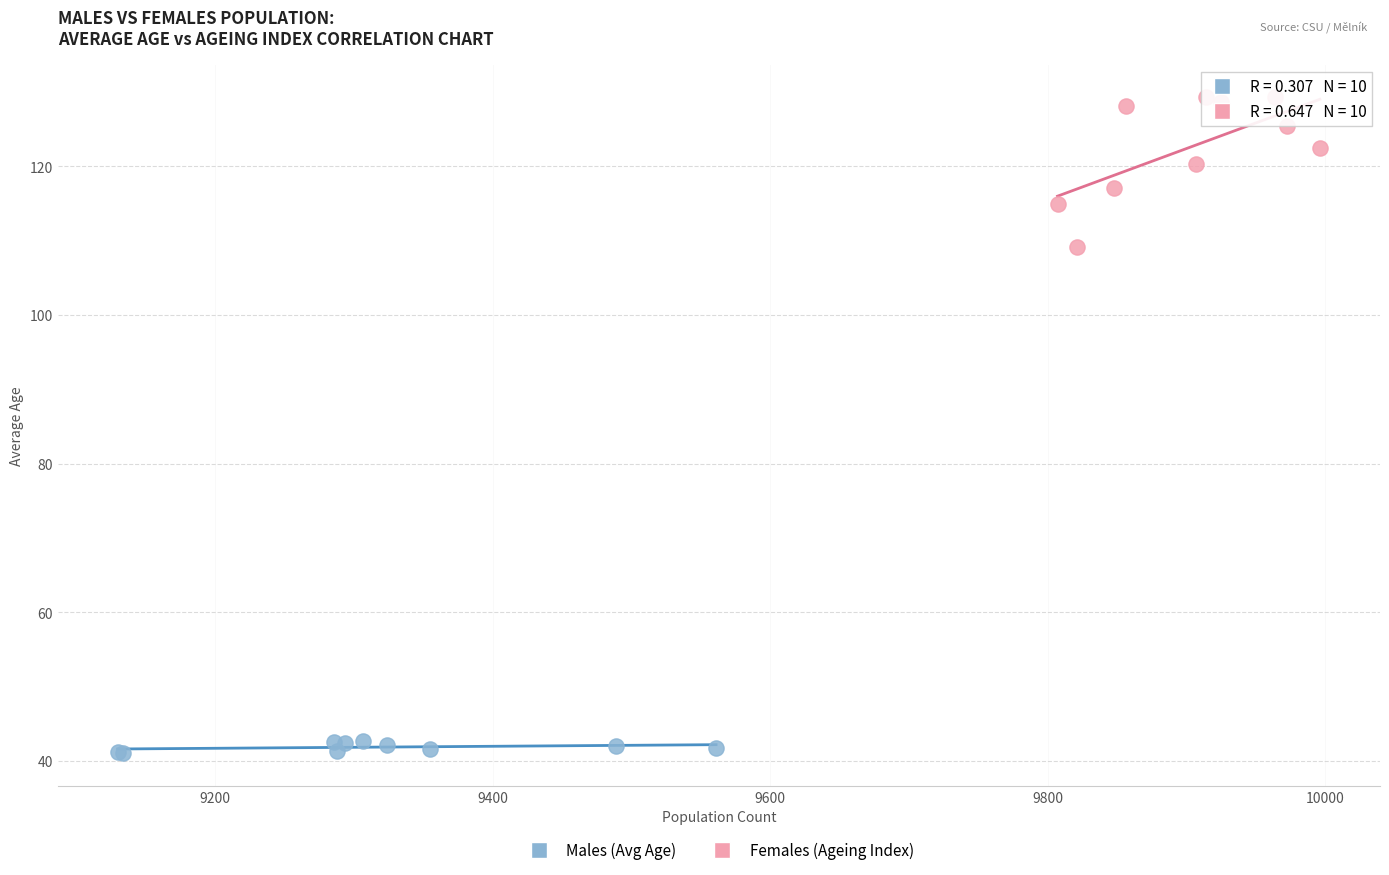

Which series contains the highest Y value?

Females (Ageing Index)